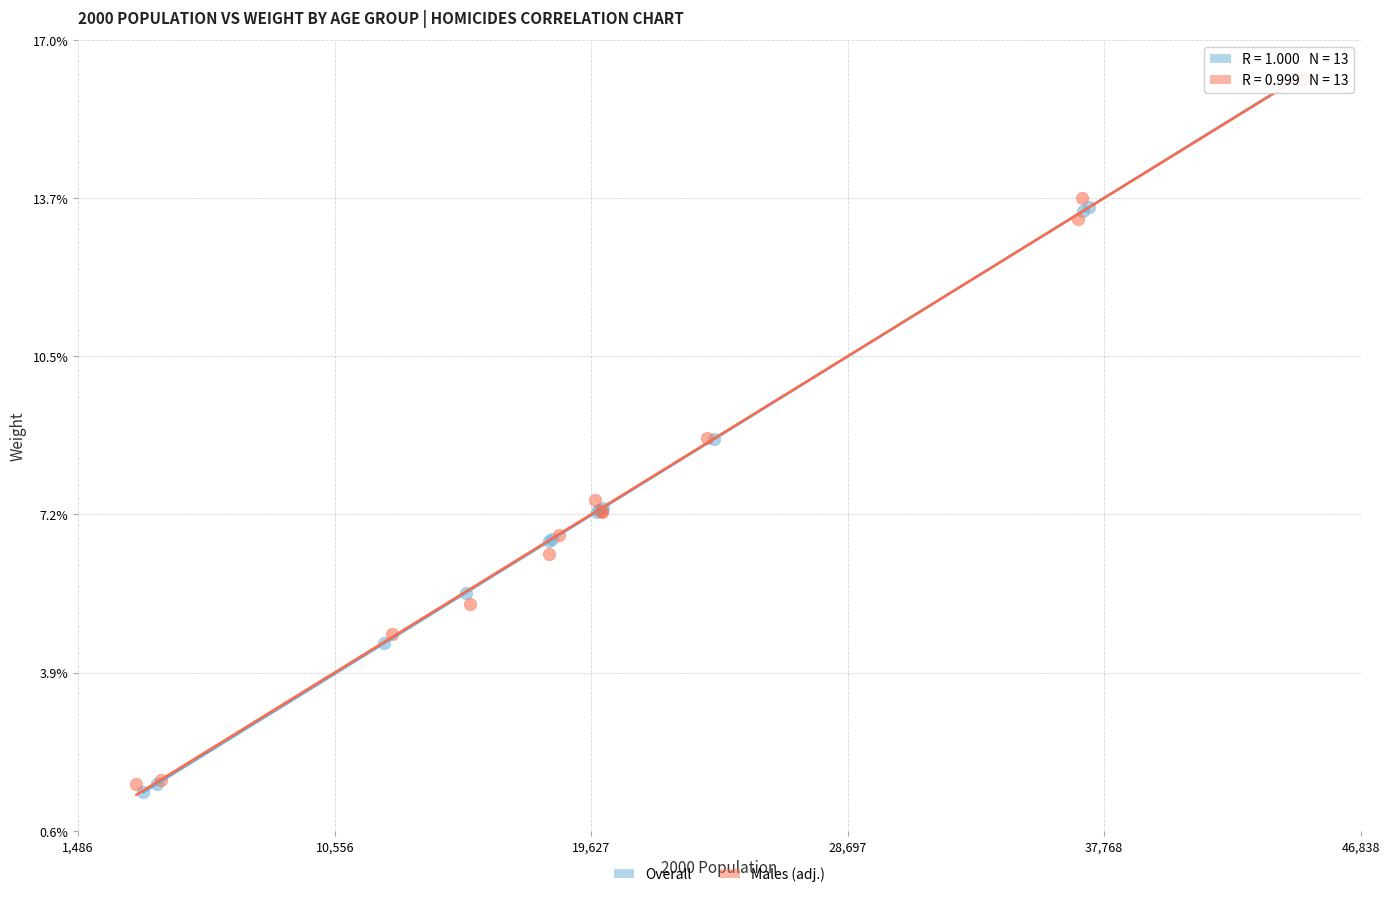

Which series contains the lowest Y value?

Overall